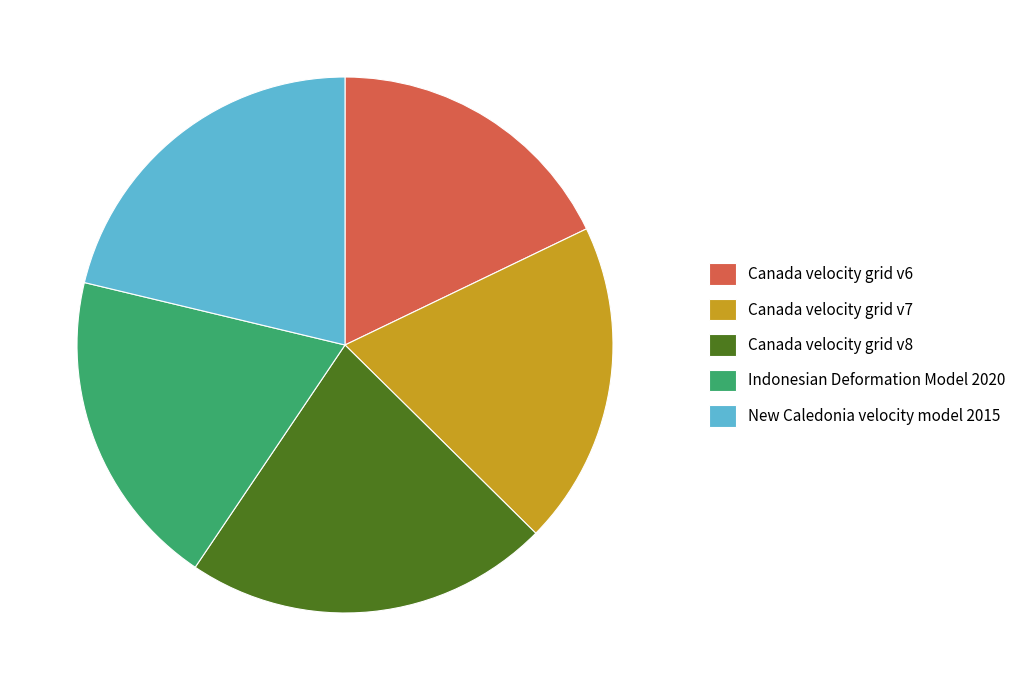

What is the ratio of the value at Canada velocity grid v7 to the value at New Caledonia velocity model 2015?

0.9